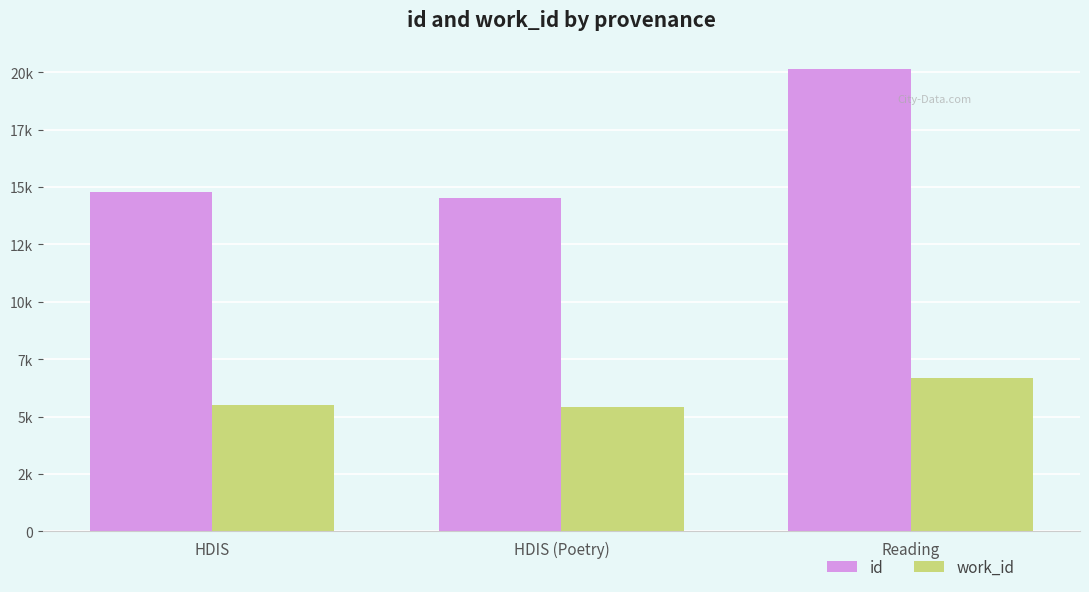

Reading right to left, what are all the values shown in this chart?

id: 20151	14499	14767
work_id: 6661	5403	5513